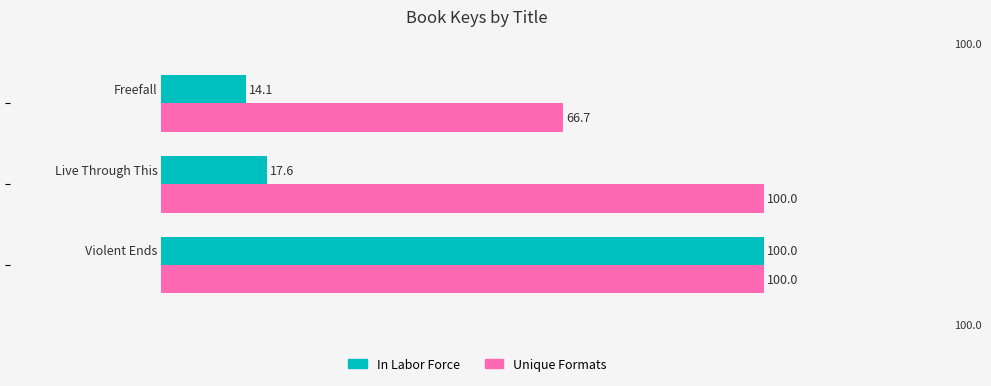

Which series has the largest range (max minus min)?

In Labor Force